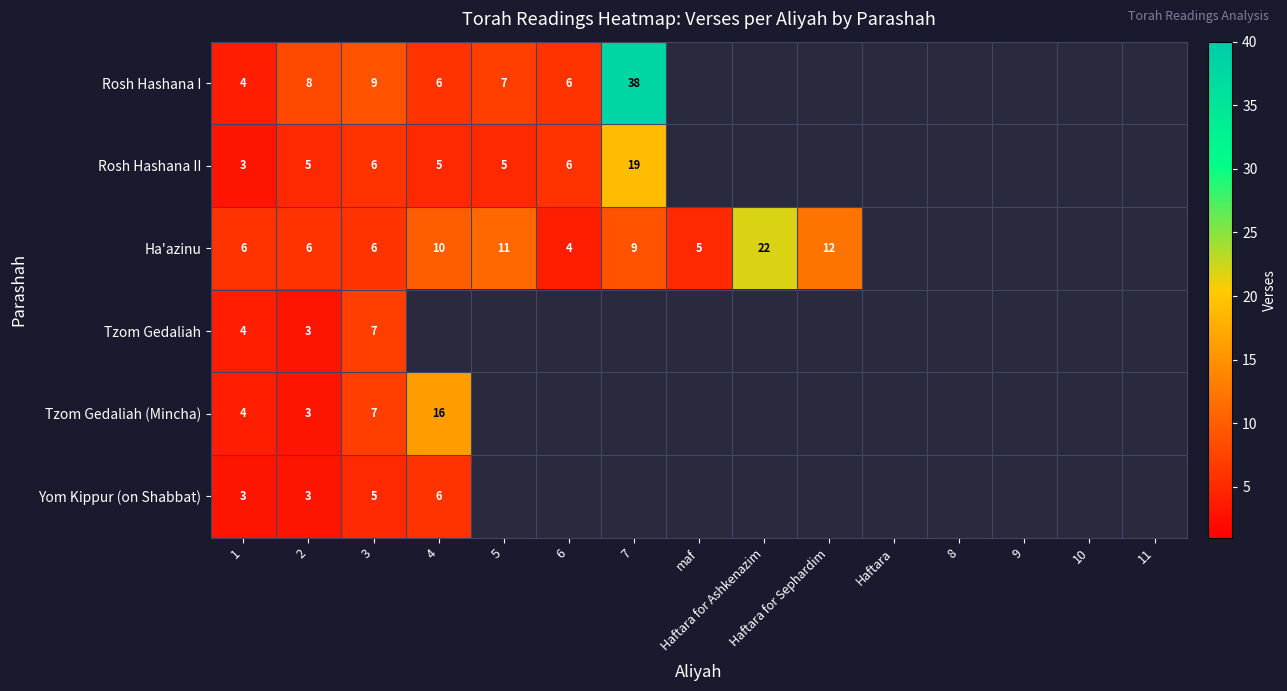

How many data points does each series have?

15